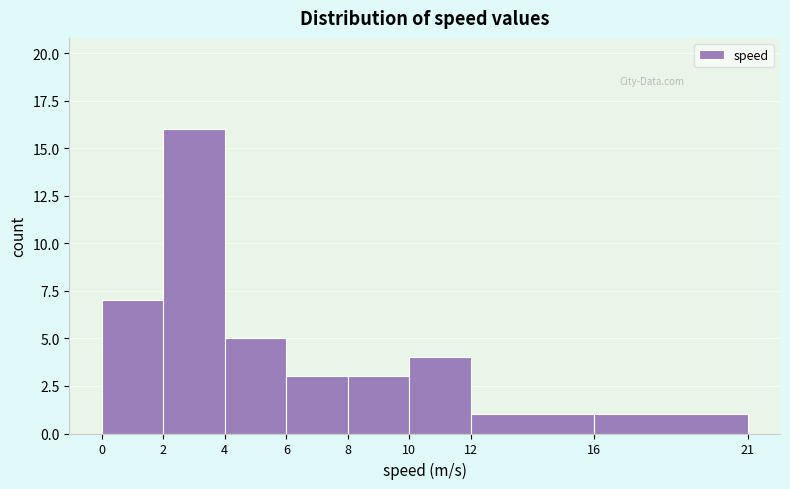

Reading left to right, list every bar in this chart as the range it spans on the x-axis followed by its height. The values are not printed on the chart, so give them approximately, as read against the axis.

0 to 2: 7
2 to 4: 16
4 to 6: 5
6 to 8: 3
8 to 10: 3
10 to 12: 4
12 to 16: 1
16 to 21: 1